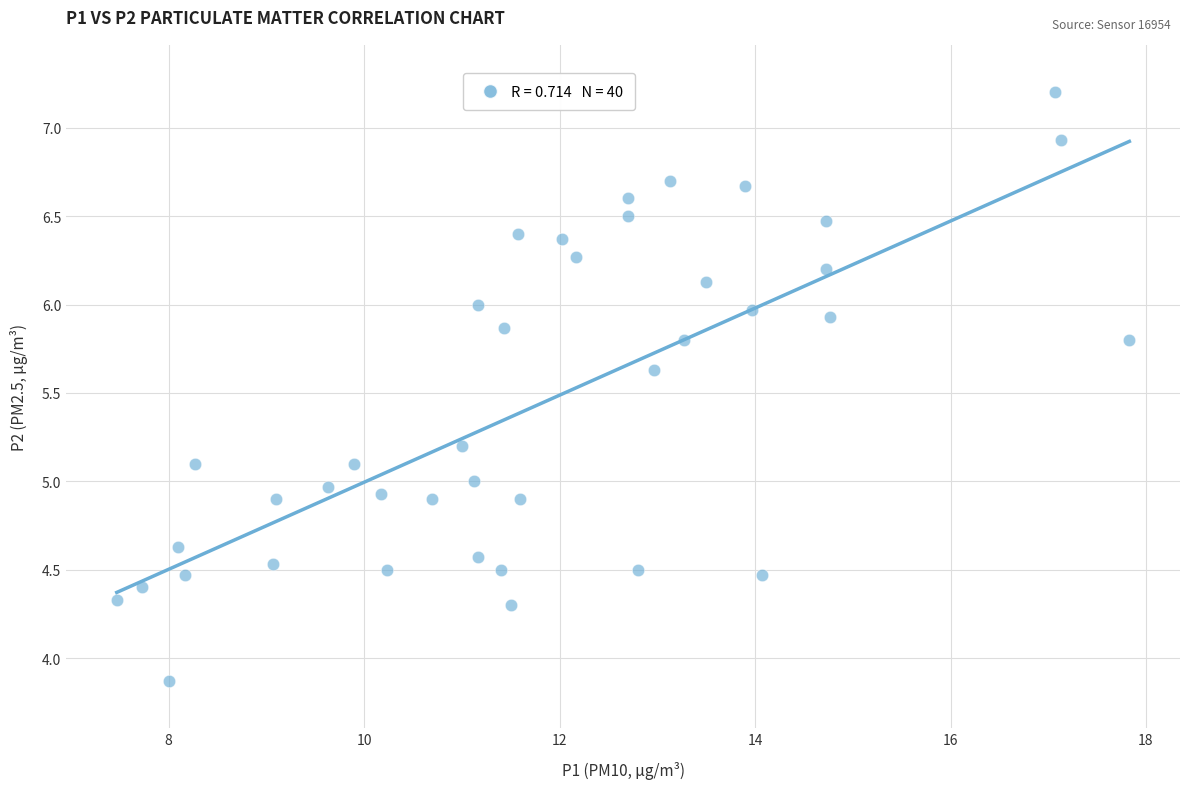

What is the range of Y values (max minus min)?

3.3